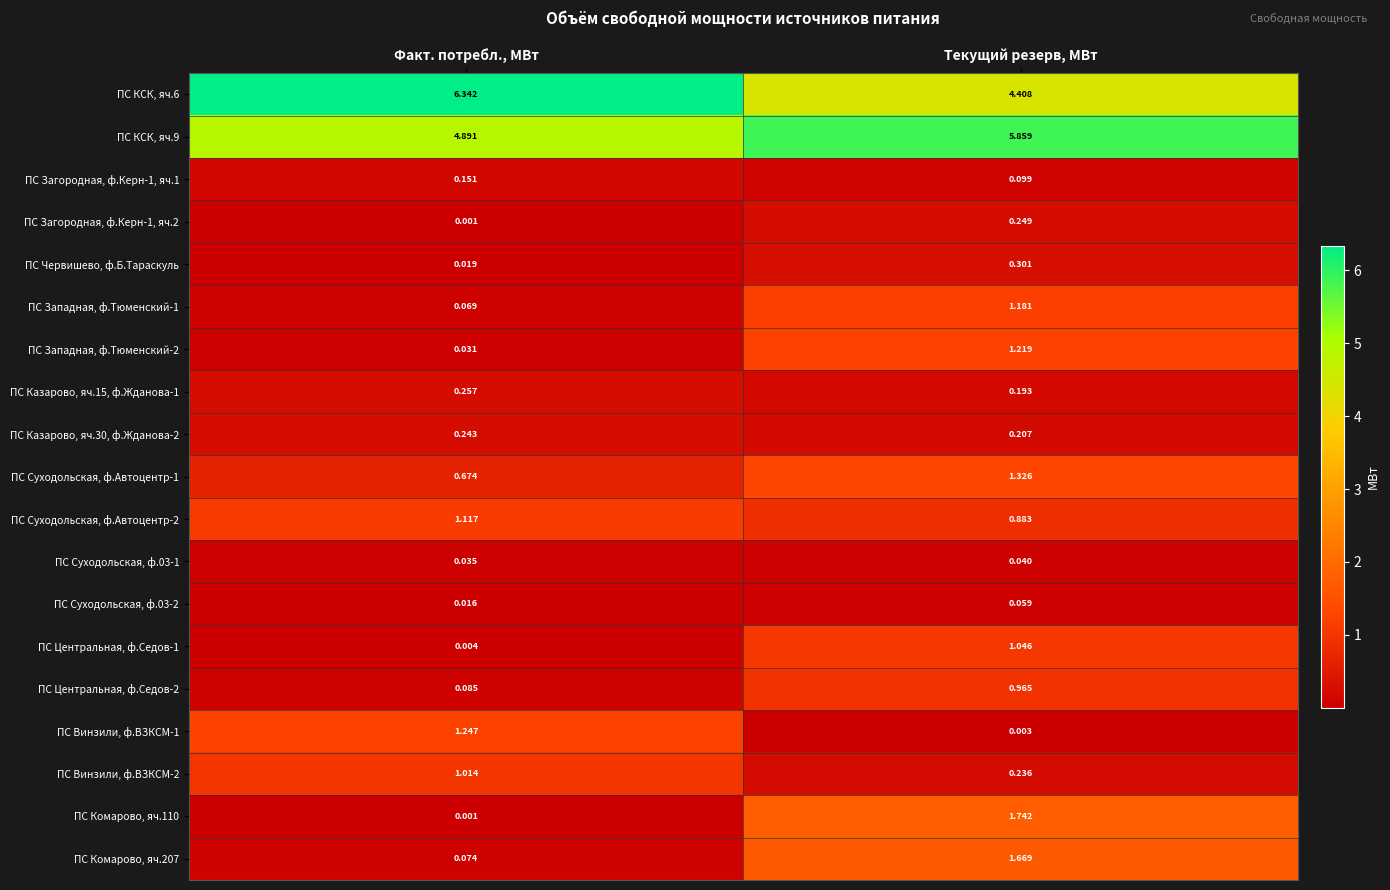

Where is ПС Комарово, яч.110 nearest to the value 0?

Факт. потребл., МВт